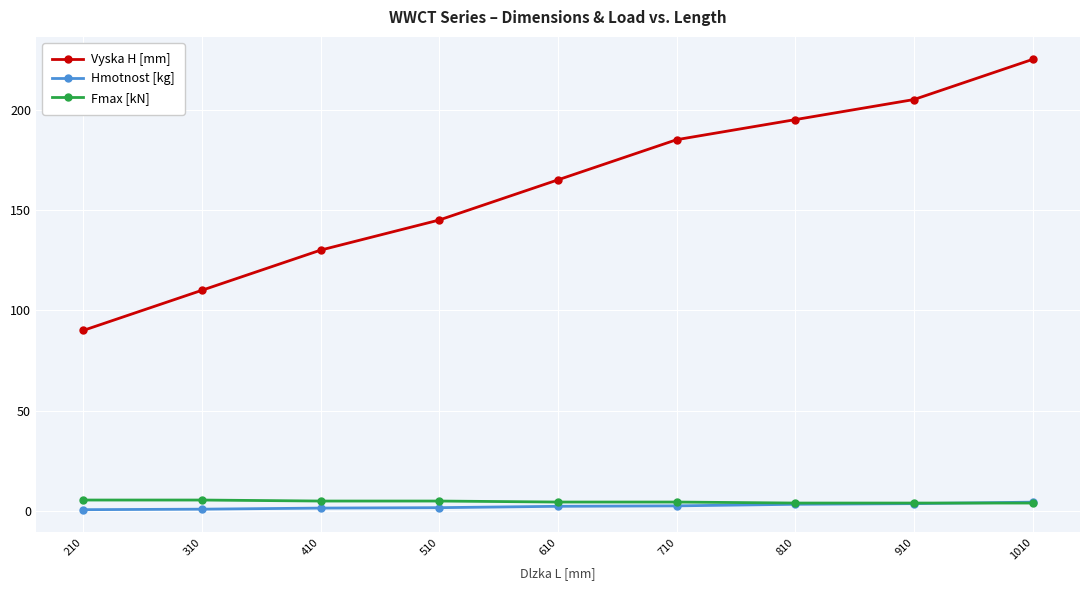

What is the value of the Fmax [kN] point at the 6th from the left?

4.5